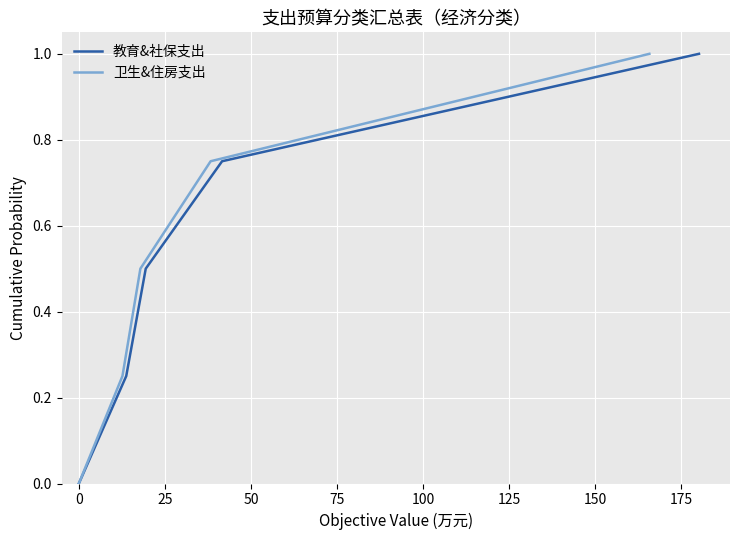

How many values in 教育&社保支出 are above zero?

4